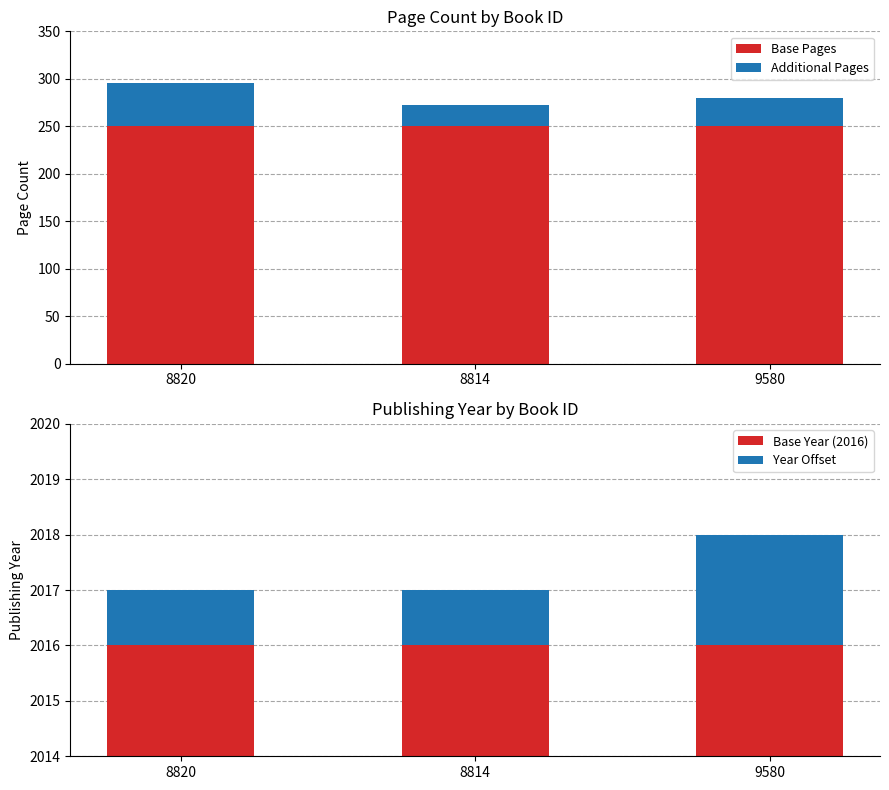

What value does the Base Year (2016) series have at 8814?

2016